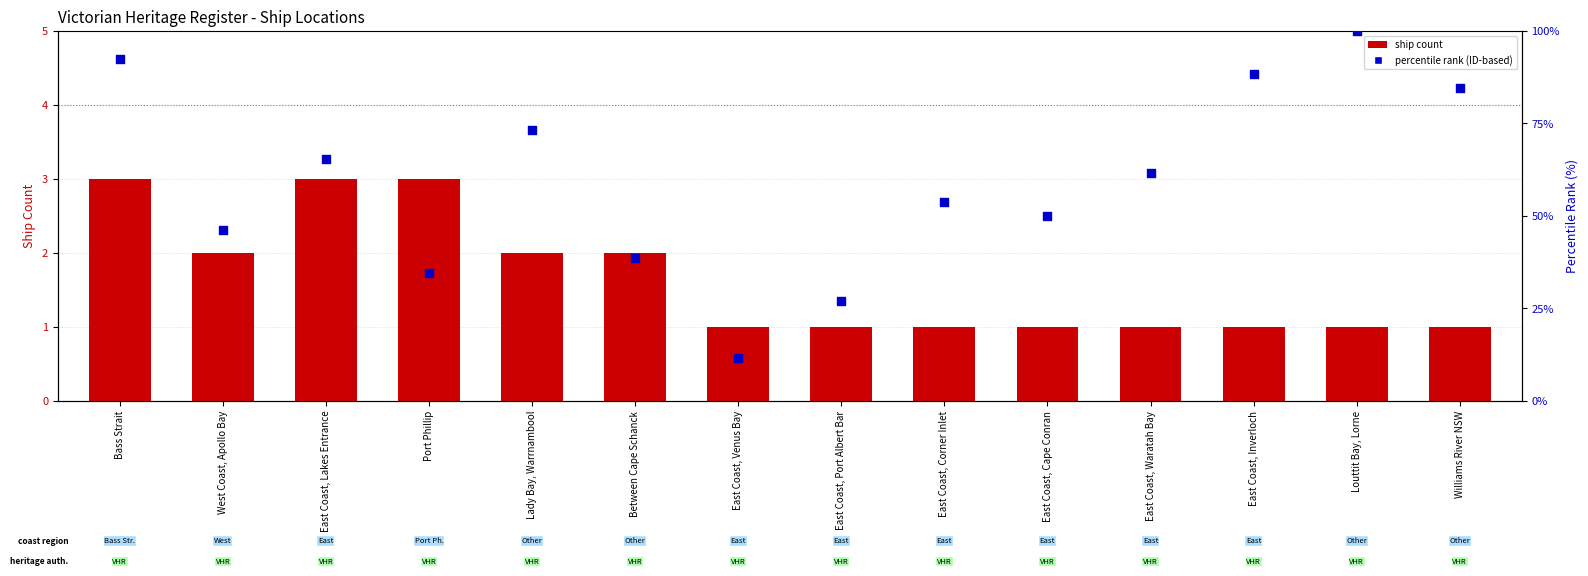

What are all the series names shown in the legend?

ship count, percentile rank (ID-based)